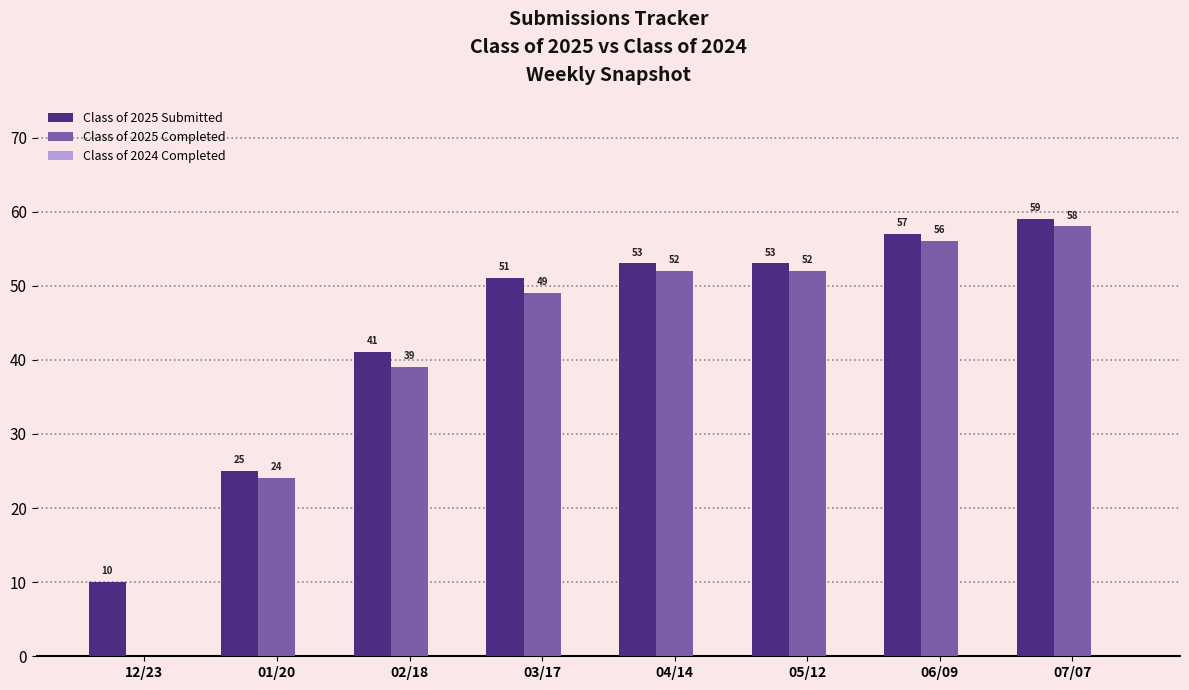

What is the maximum value for Class of 2025 Completed?

58